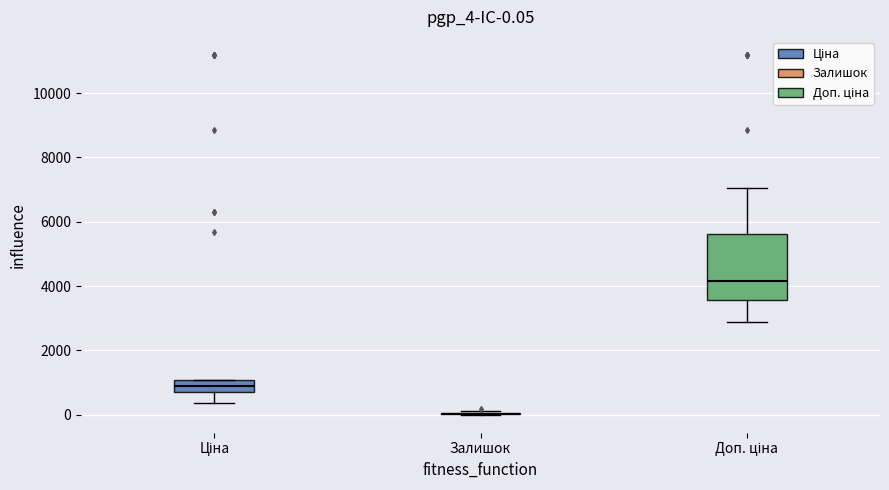

Comparing the boxes themselves (not the whiskers), which one is the tallest?

Доп. ціна